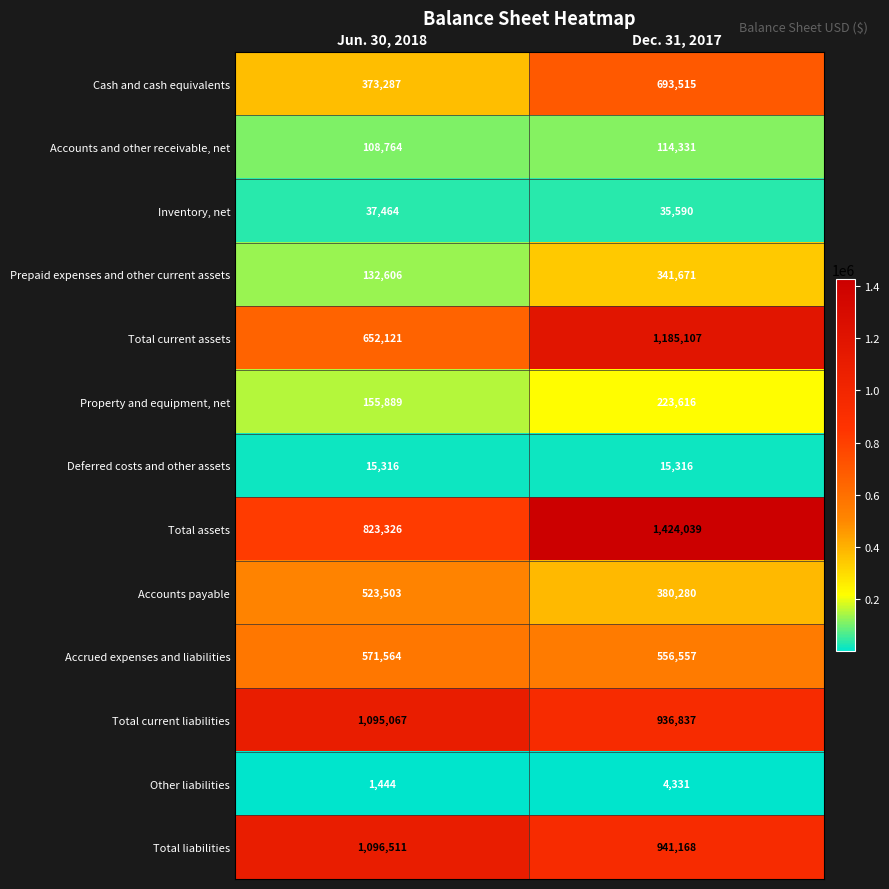

True or false: Total current assets has a value of 652121 at Jun. 30, 2018.

True